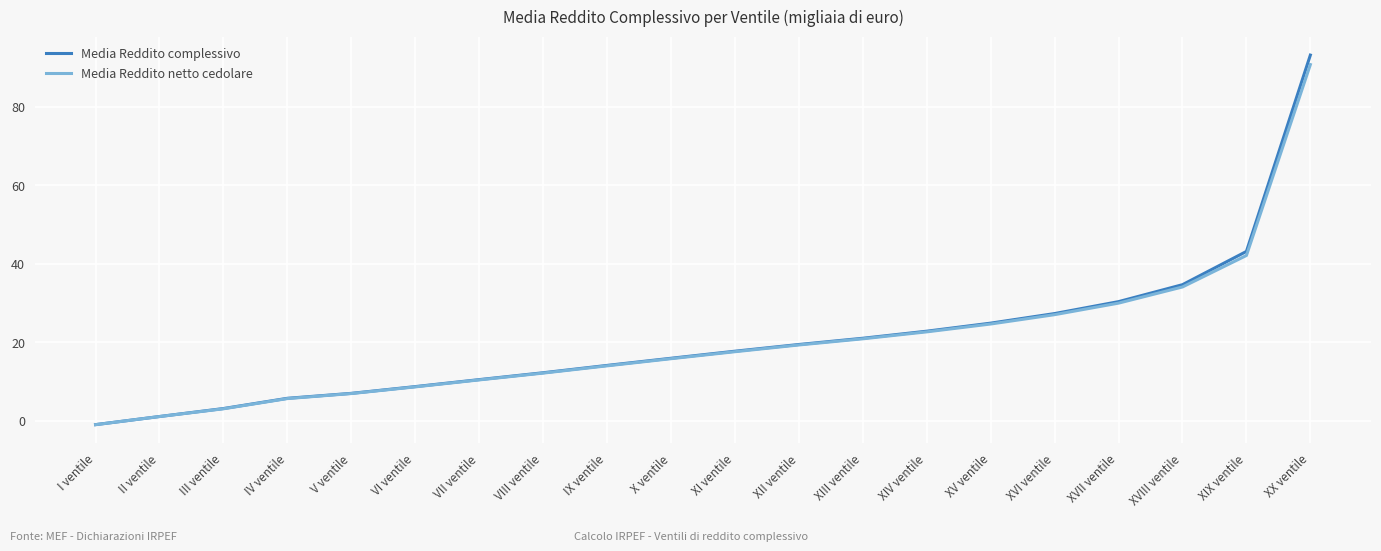

True or false: Media Reddito complessivo has a value of 22.8 at XIV ventile.

True